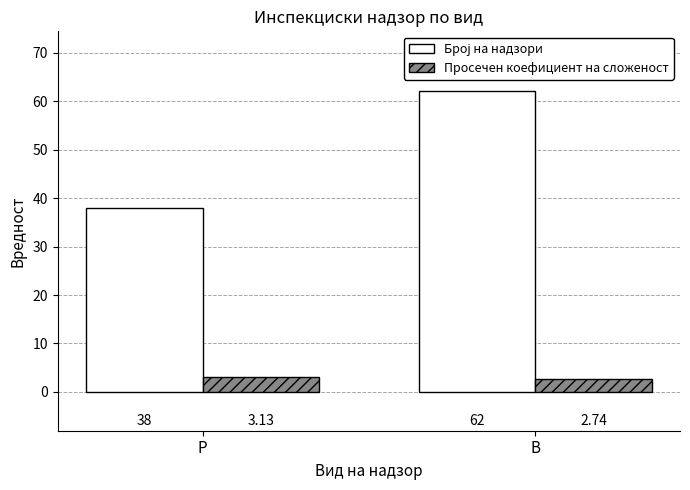

At which category is the sum across all series the highest?

В